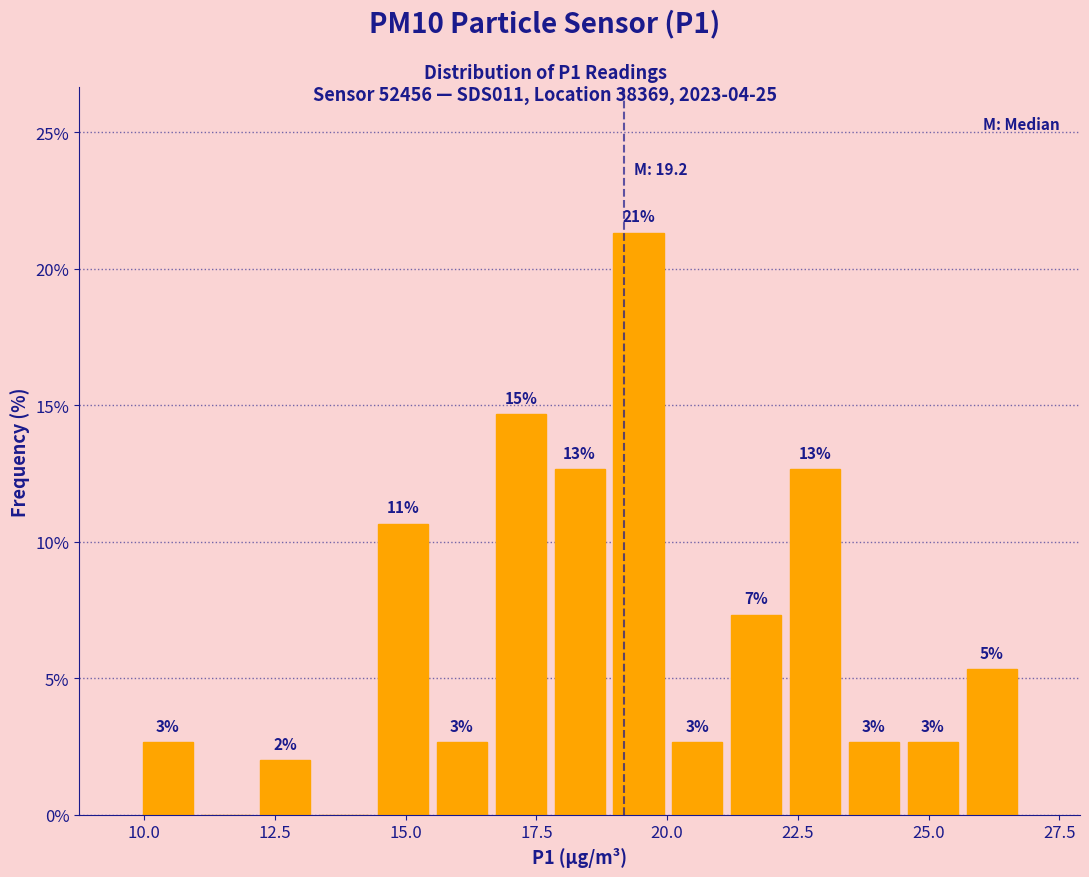

Around what value on the x-axis is the tallest bar? Give the approximate position of its centre, as read against the axis.

19.5